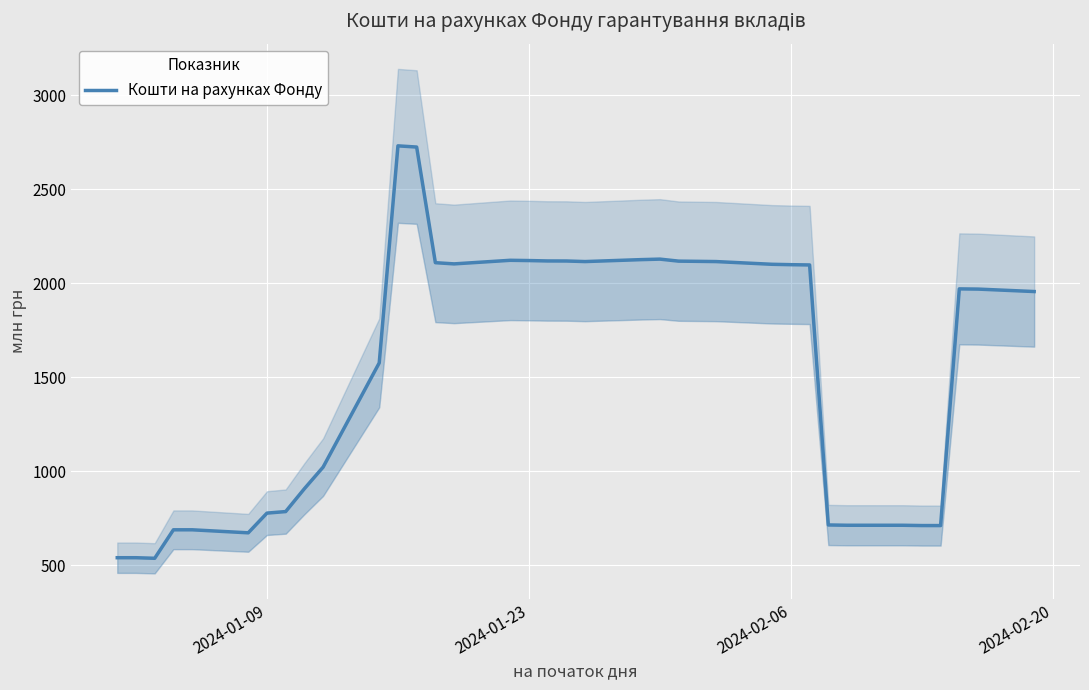

How many points are lower than both their immediate neighbors (excluding endpoints)?

5